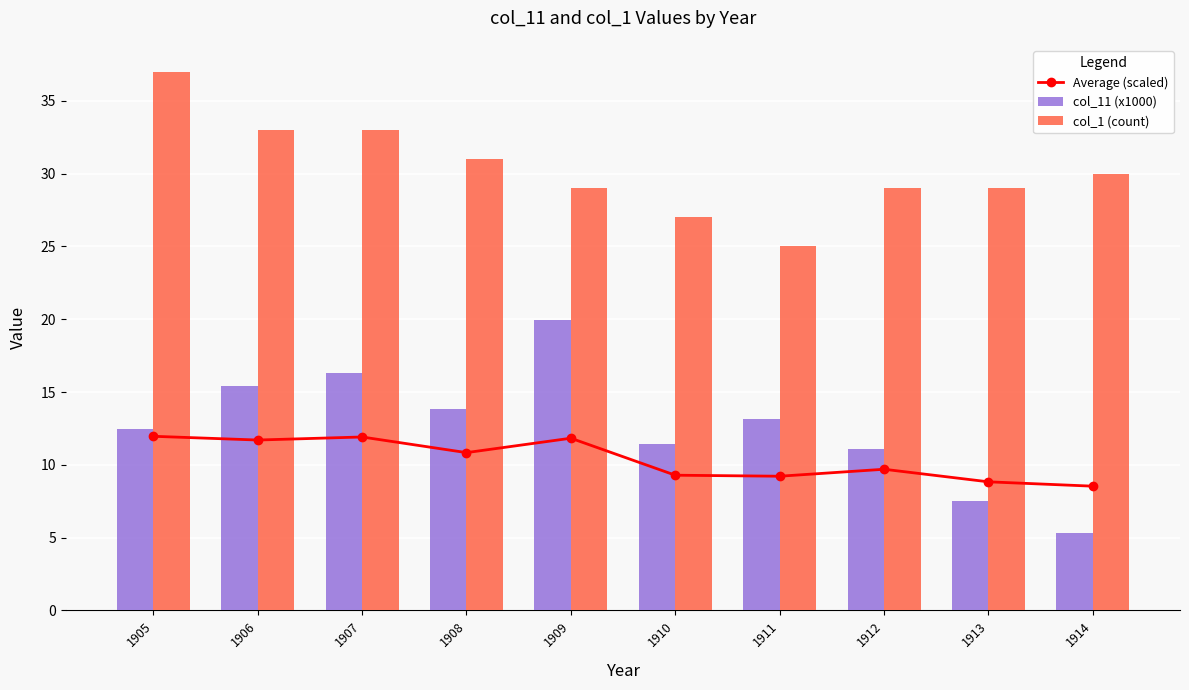

What is the value of the Average (scaled) bar at the 6th from the left?

9.3